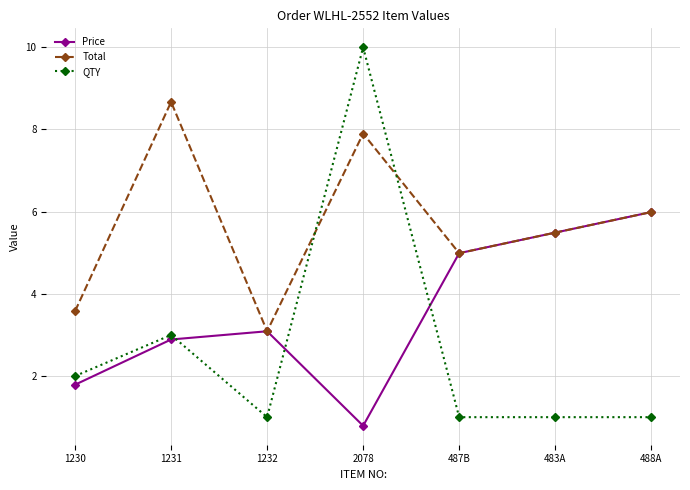

Reading left to right, transcribe all the data shown in this chart.

Price: 1.8	2.9	3.1	0.8	5.0	5.5	6.0
Total: 3.6	8.7	3.1	7.9	5.0	5.5	6.0
QTY: 2.0	3.0	1.0	10.0	1.0	1.0	1.0